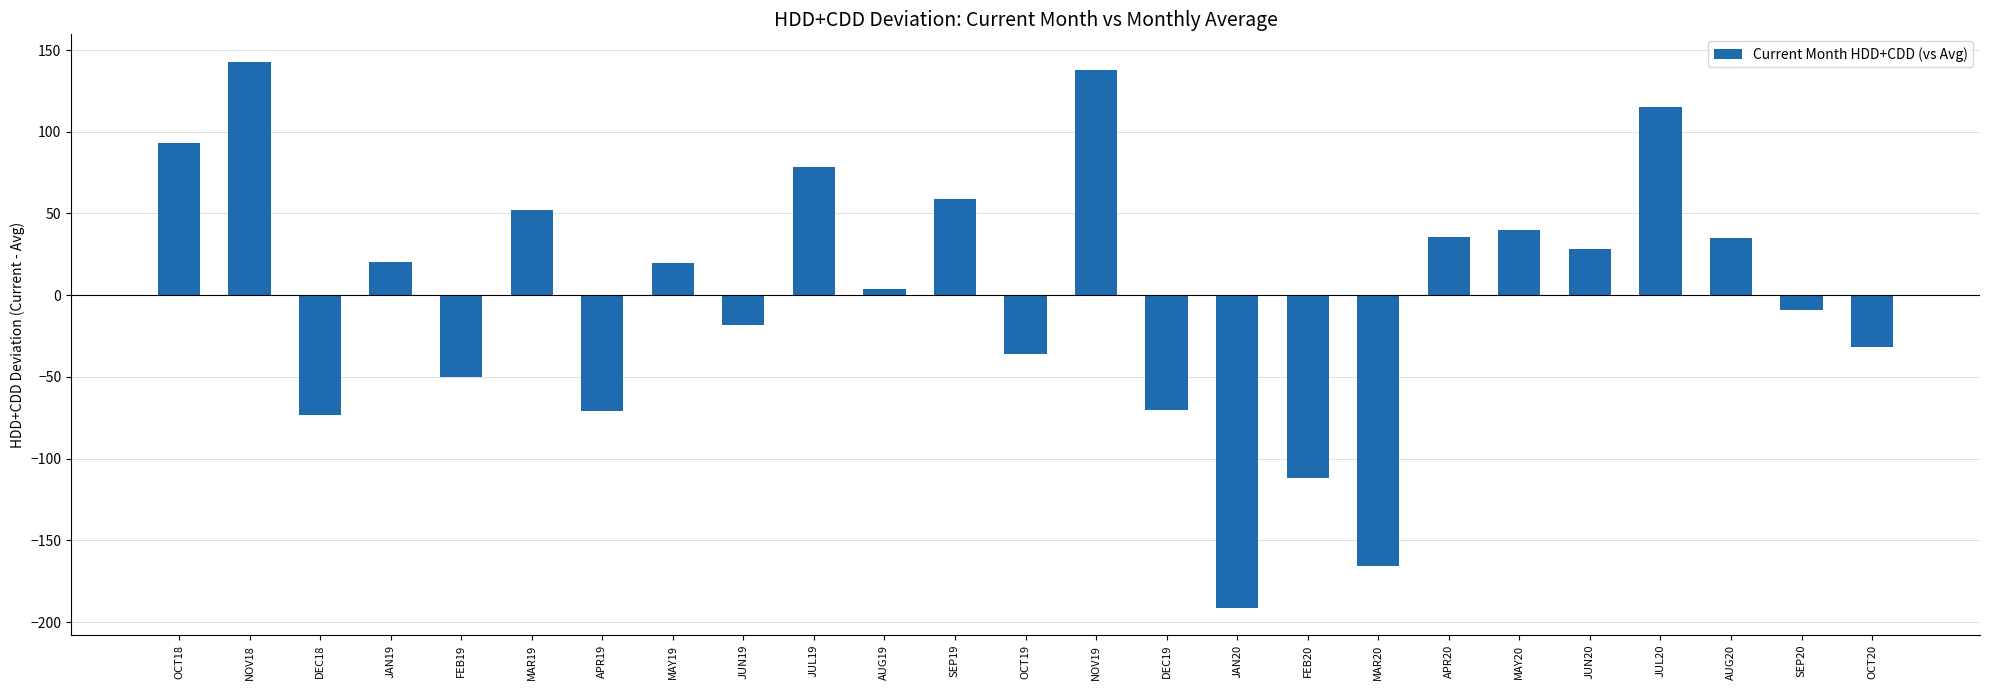

What is the label of the 17th bar from the right?

JUN19